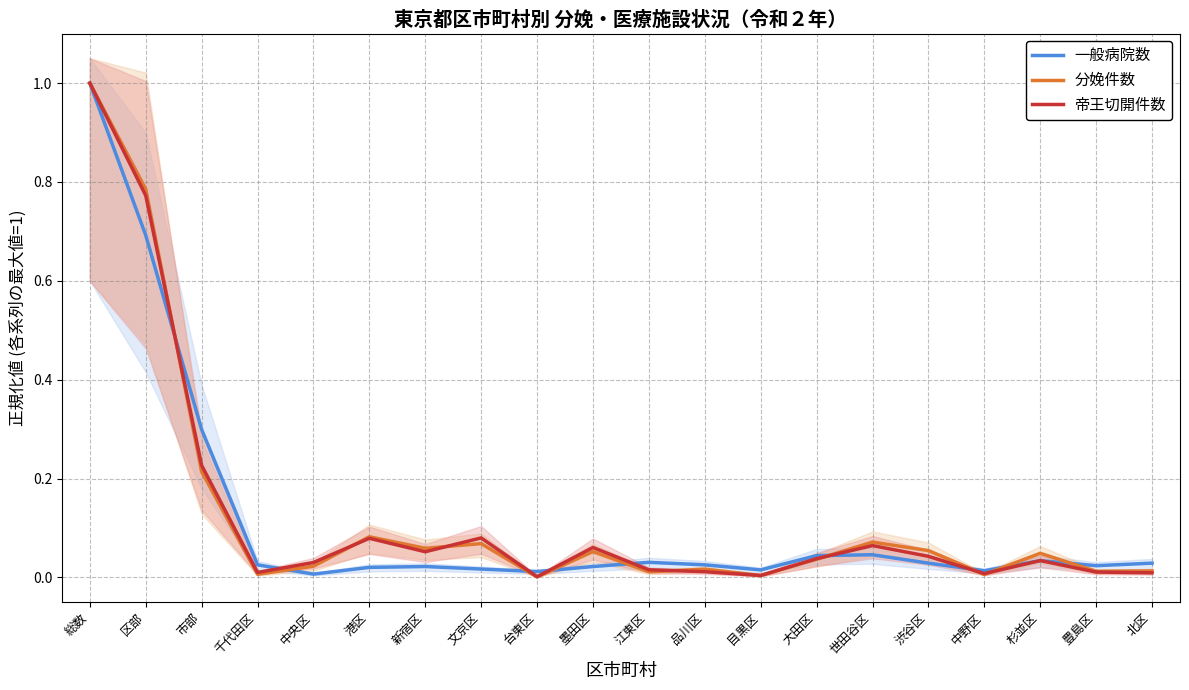

What is the label of the 18th point from the left?

杉並区